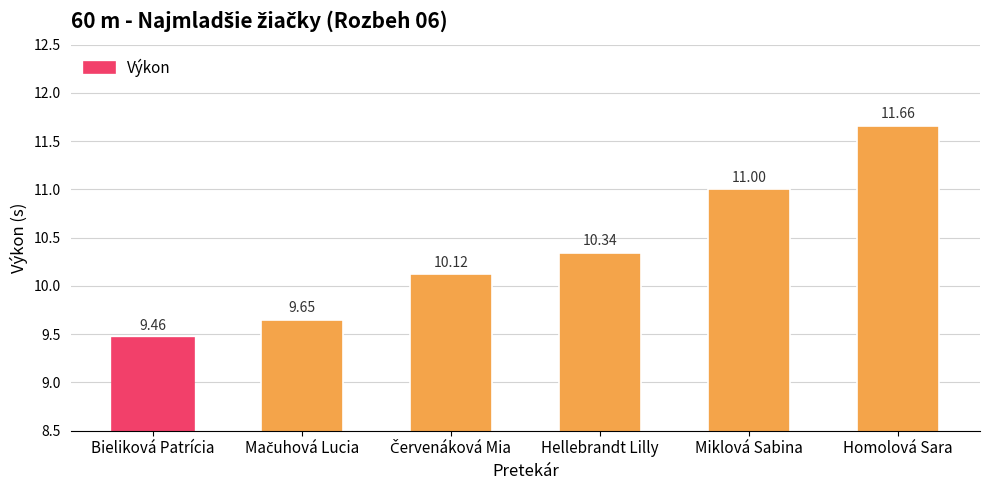

What is the difference between the maximum and second lowest values?

2.0